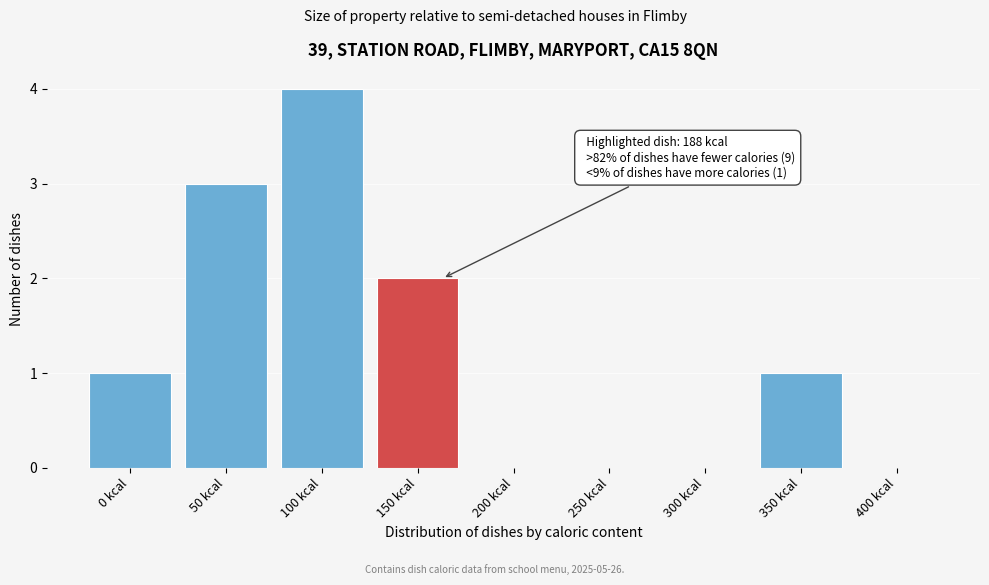

Reading right to left, what are all the values shown in this chart?

400 kcal=0	350 kcal=1	300 kcal=0	250 kcal=0	200 kcal=0	150 kcal=2	100 kcal=4	50 kcal=3	0 kcal=1